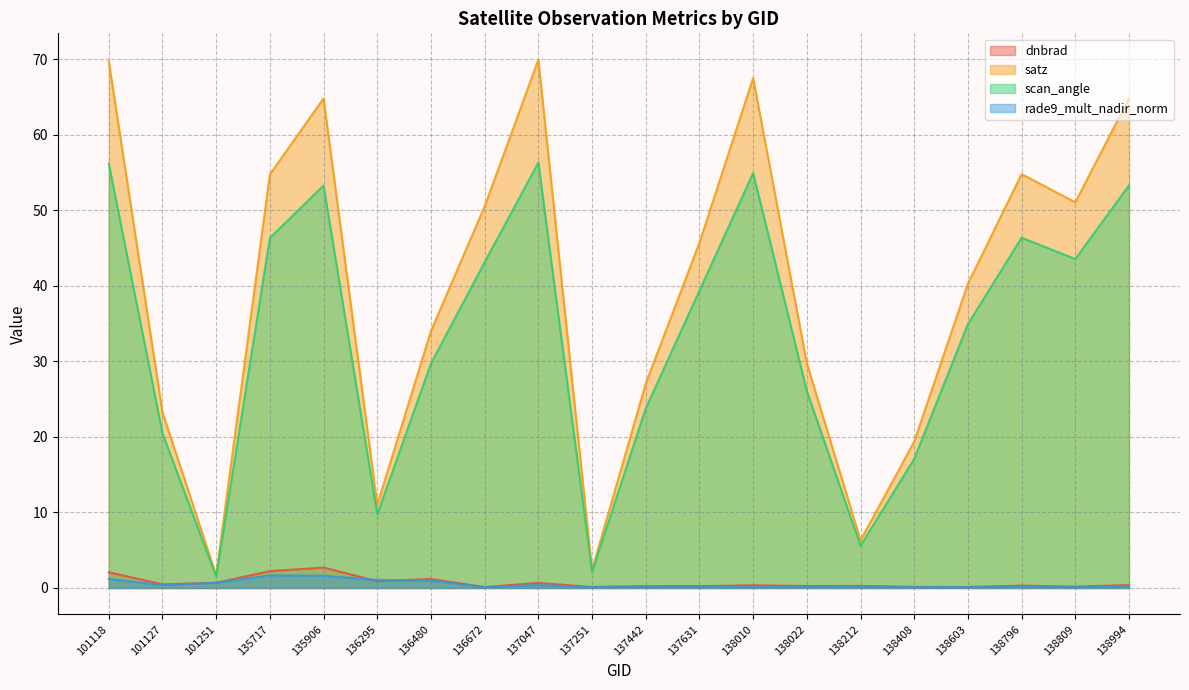

How many lines are shown in the chart?

4